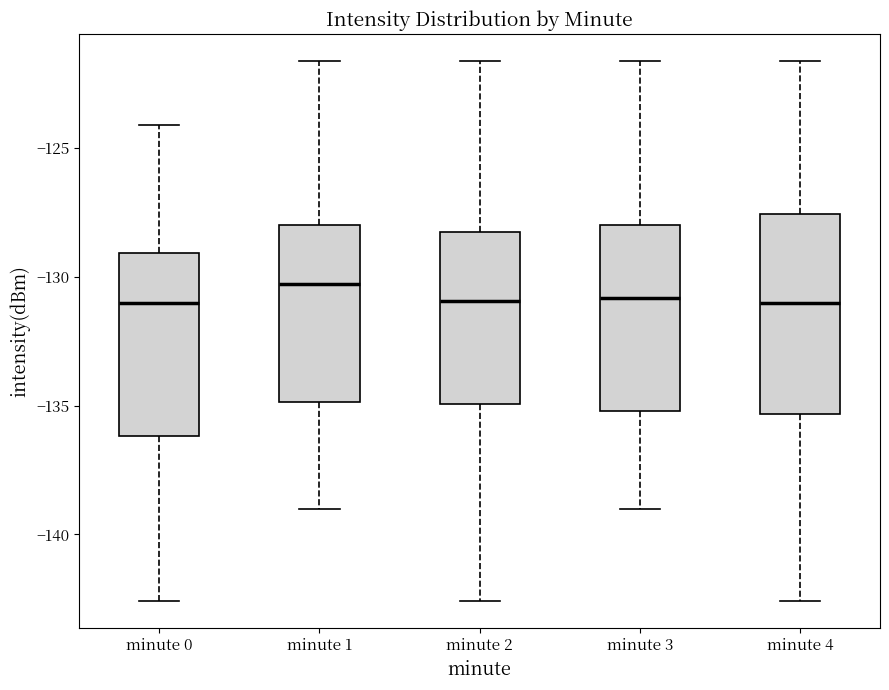

Where does the upper whisker of the box for minute 1 end on the y-axis? The values are not printed on the chart, so give them approximately, as read against the axis.

-121.5